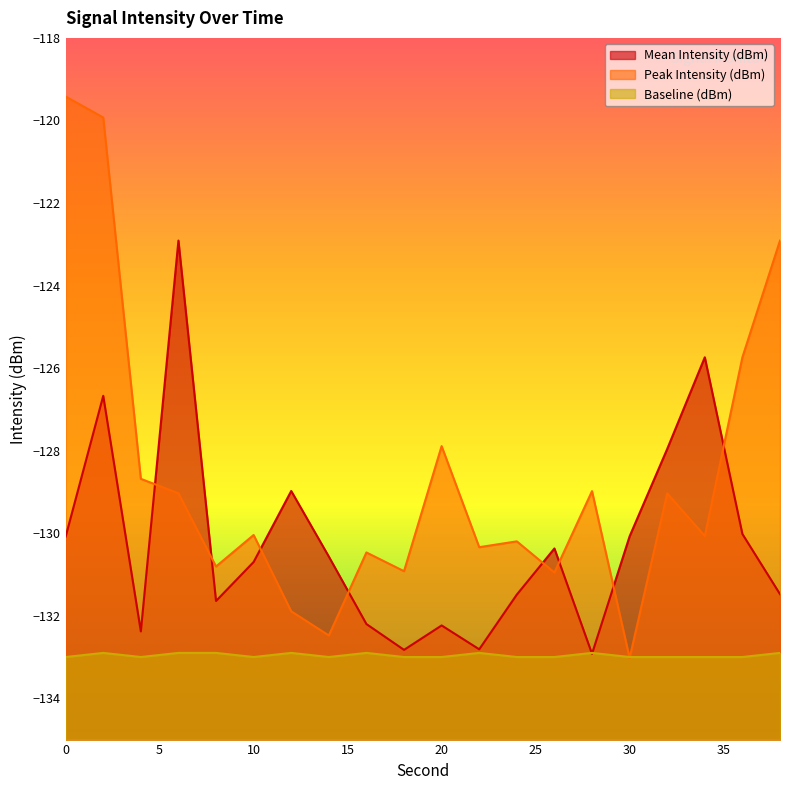

The Mean Intensity (dBm) series shows -48.1 at 28. True or false?

False